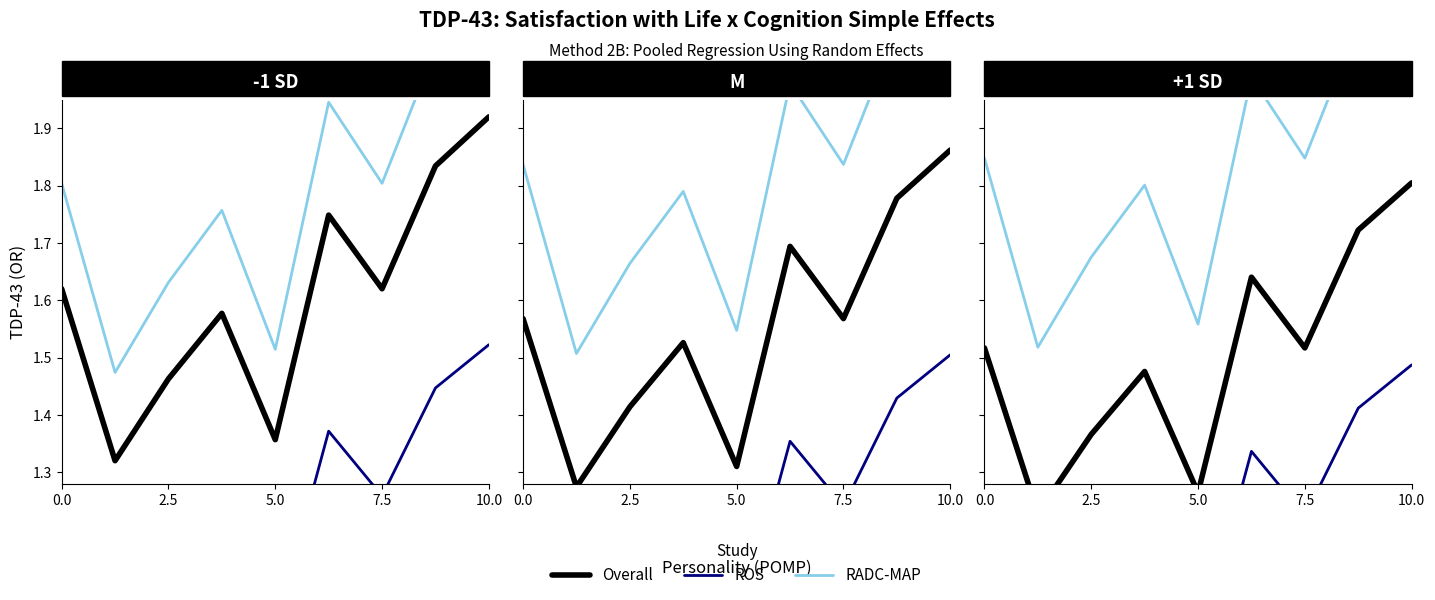

What is the difference between the maximum and minimum values in the Overall series?

0.6